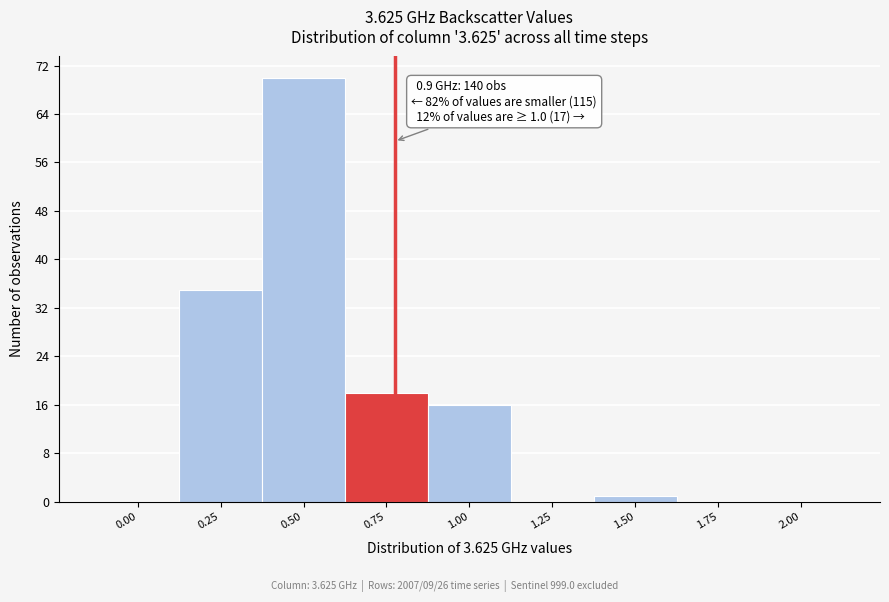

Reading left to right, extract all data points from this chart.

0.00=0	0.25=35	0.50=70	0.75=18	1.00=16	1.25=0	1.50=1	1.75=0	2.00=0